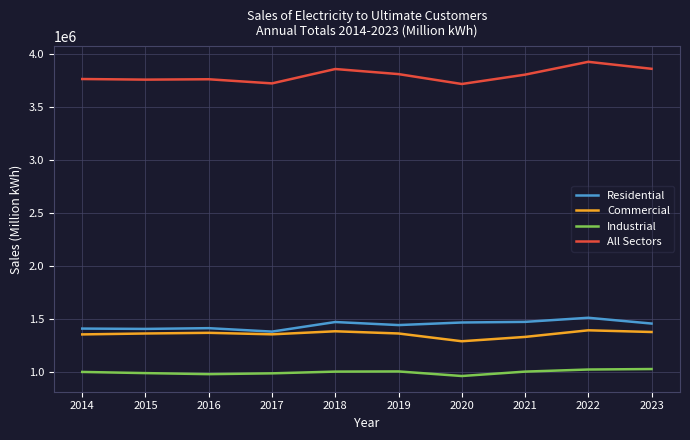

What is the difference between the maximum and minimum values in the Commercial series?

103433